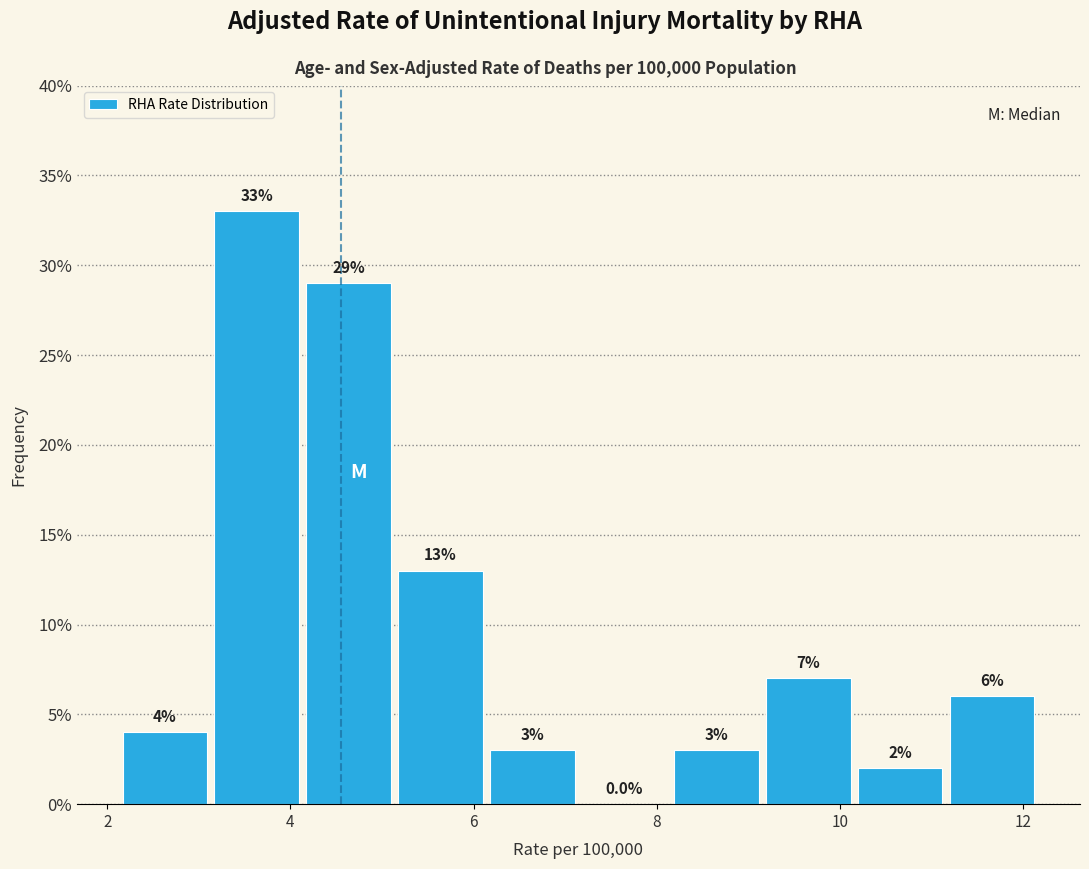

Reading left to right, transcribe this chart: for each bar, give the range it covers on the x-axis and its height. The bar edges are not printed on the chart, so give them approximately, as read against the axis.

2.2 to 3.2: 4.0
3.2 to 4.2: 33.0
4.2 to 5.2: 29.0
5.2 to 6.2: 13.0
6.2 to 7.2: 3.0
7.2 to 8.2: 0.0
8.2 to 9.2: 3.0
9.2 to 10.2: 7.0
10.2 to 11.2: 2.0
11.2 to 12.2: 6.0